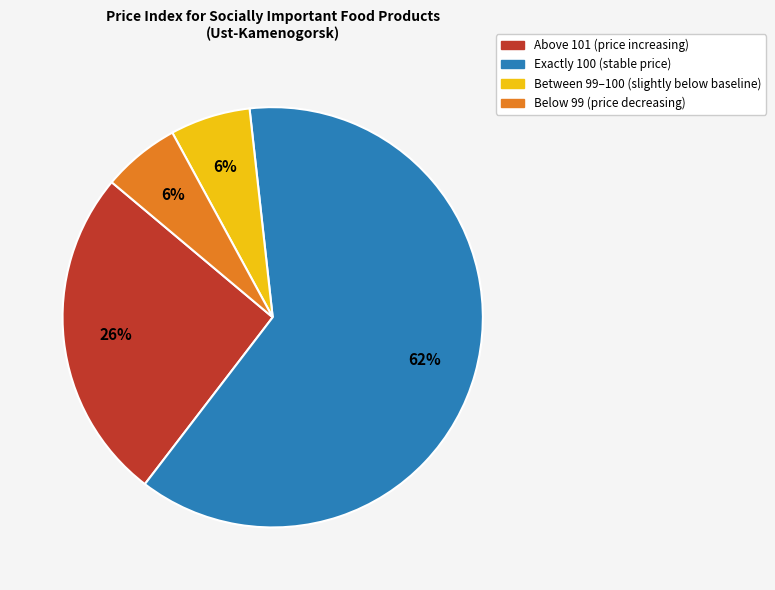

Count the number of slices in the pie.

4